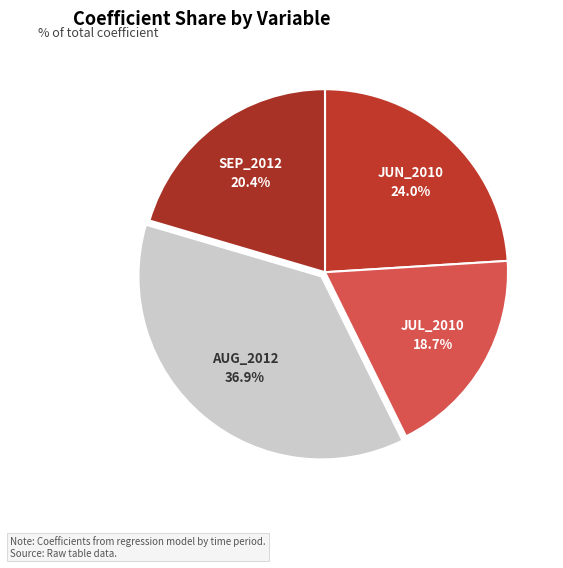

What is the largest slice in the pie chart?

AUG_2012